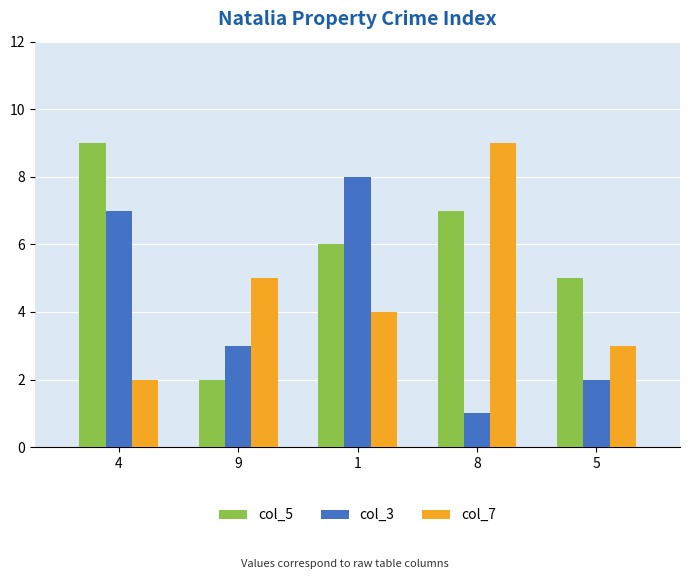

Which series changed the most between 4 and 8?

col_7